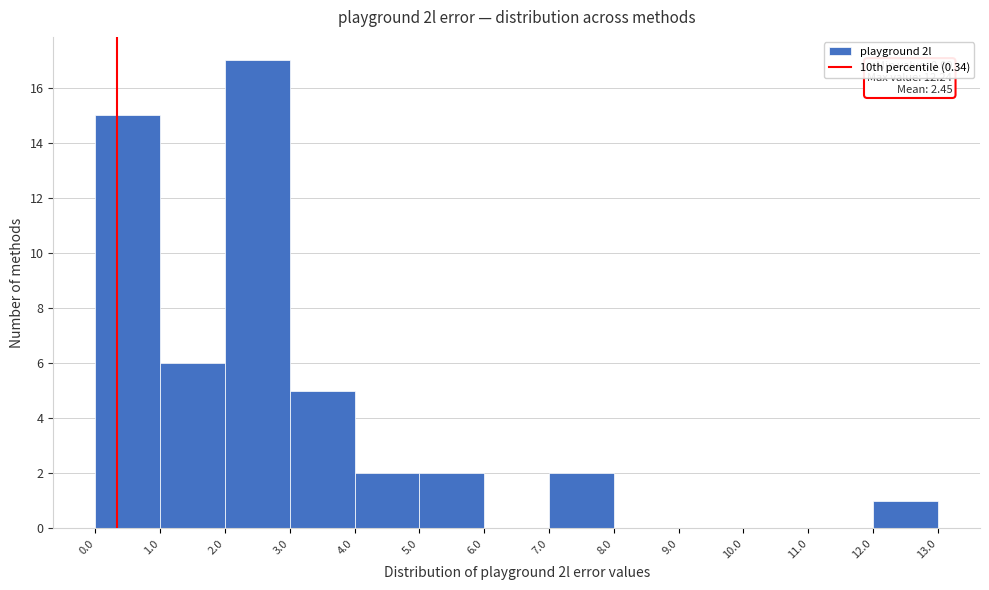

Over which range of the x-axis is the bar tallest?

2.0 to 3.0